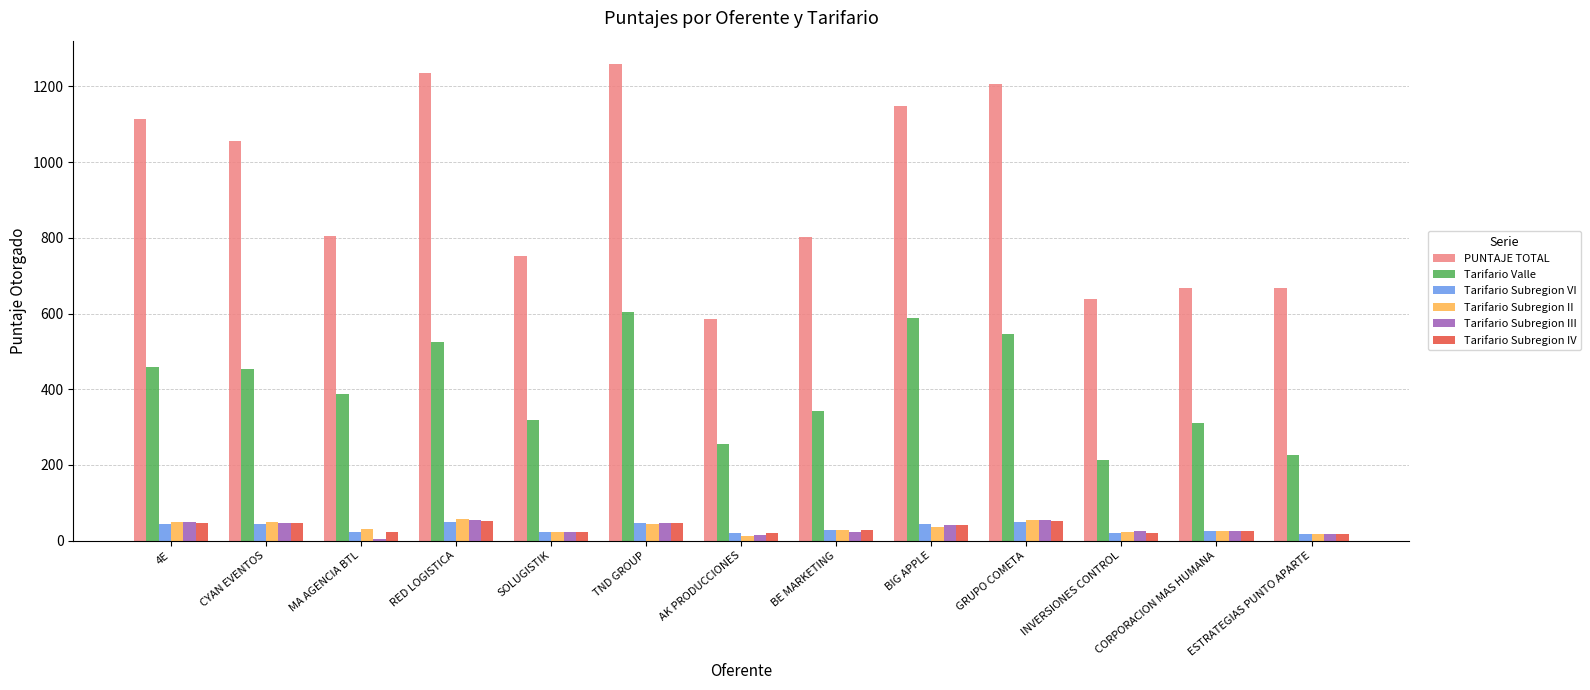

What is the lowest value of the Tarifario Subregion III series?

5.0